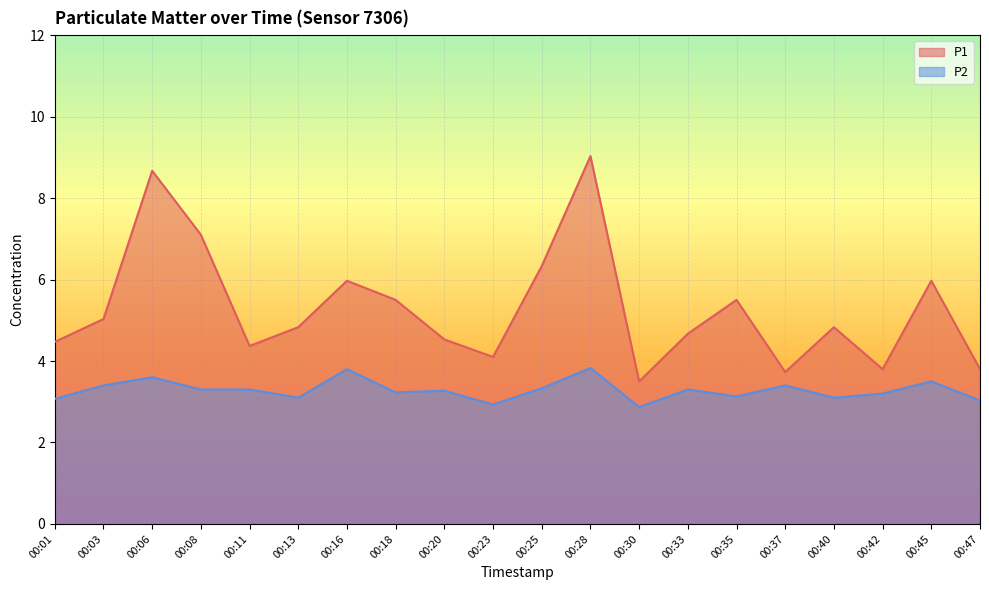

True or false: P2 and P1 intersect in this chart.

False